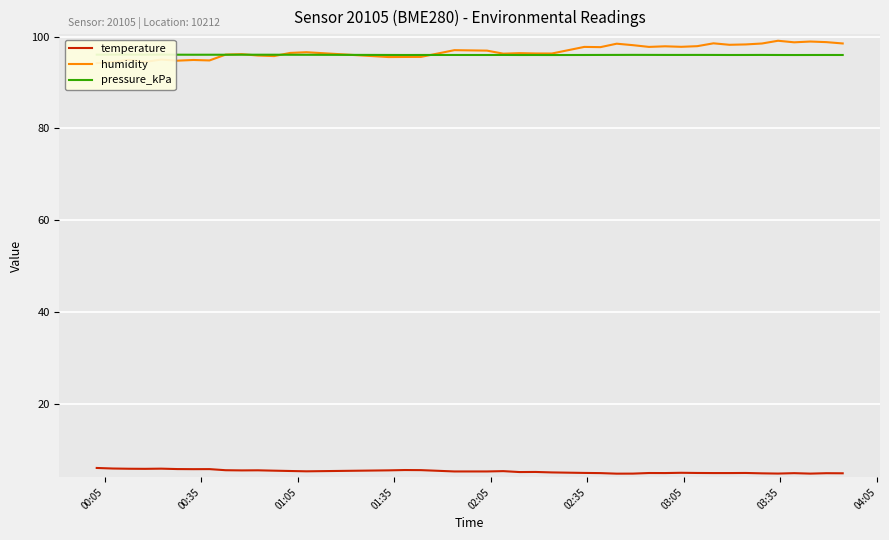

What is the difference between the second highest and second lowest values in the temperature series?

1.1